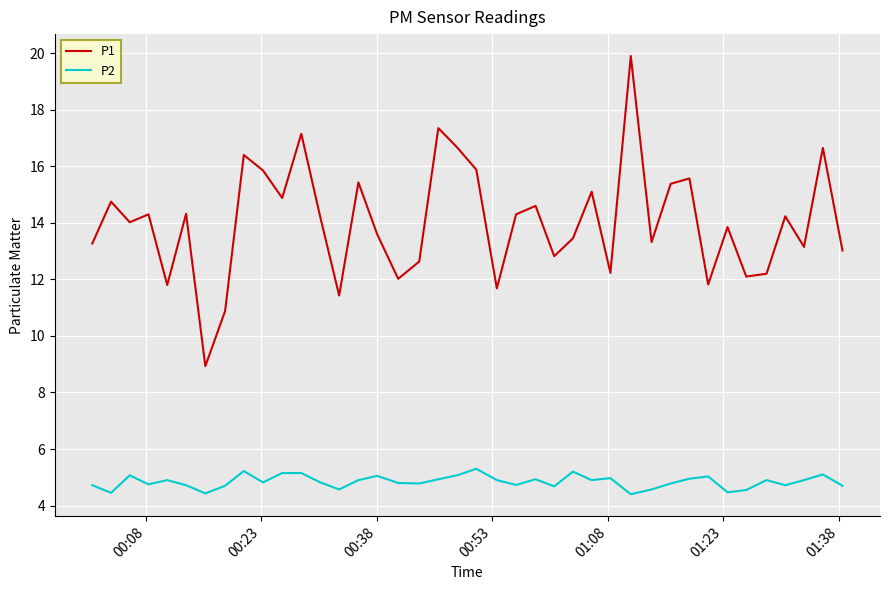

Which series has the largest range (max minus min)?

P1